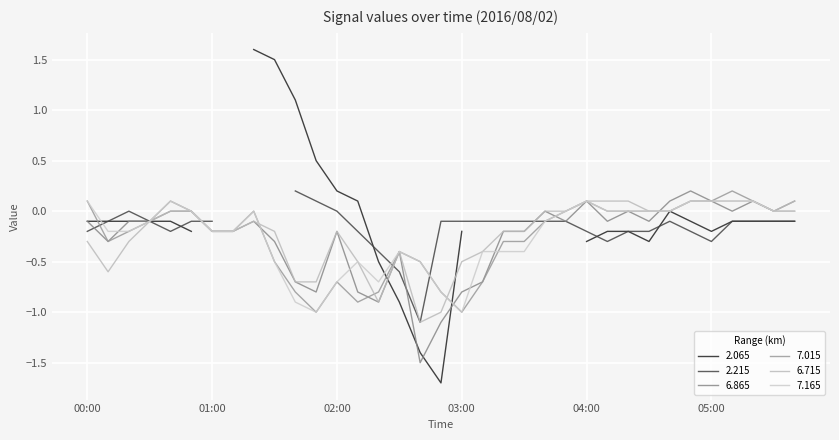

Between 01:40 and 05:20, which series saw the biggest shift?

7.165